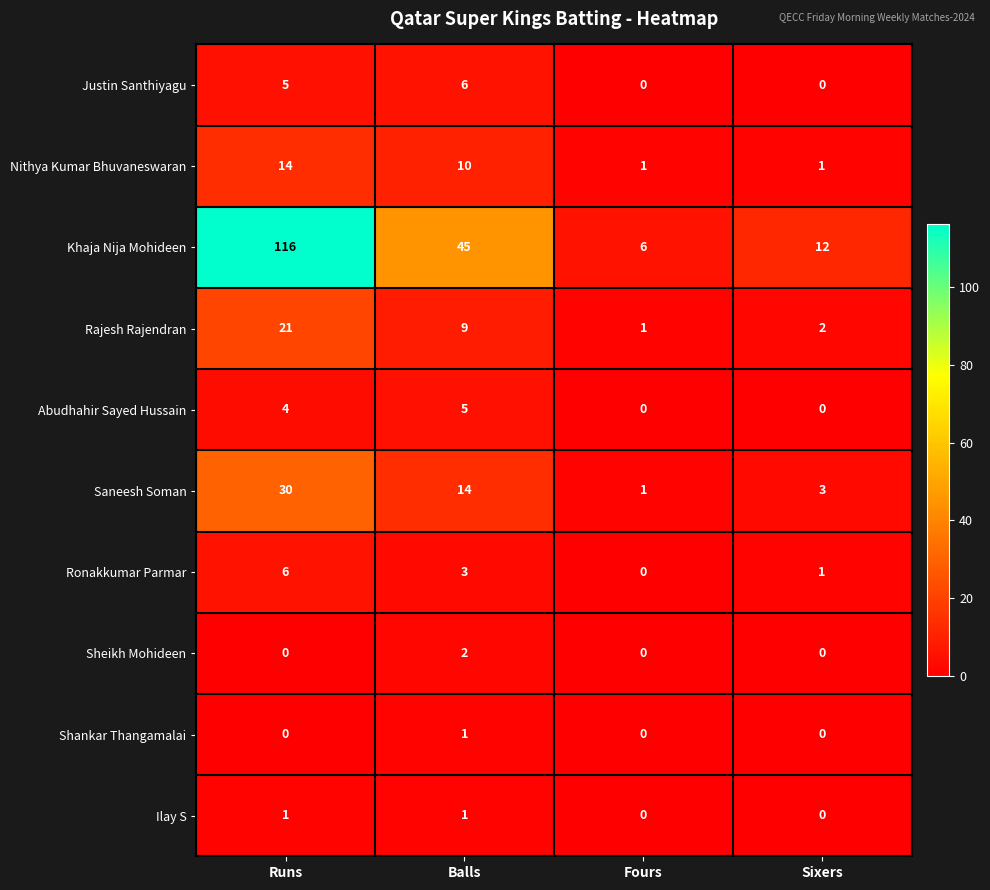

What is the sum of all Justin Santhiyagu values?

11